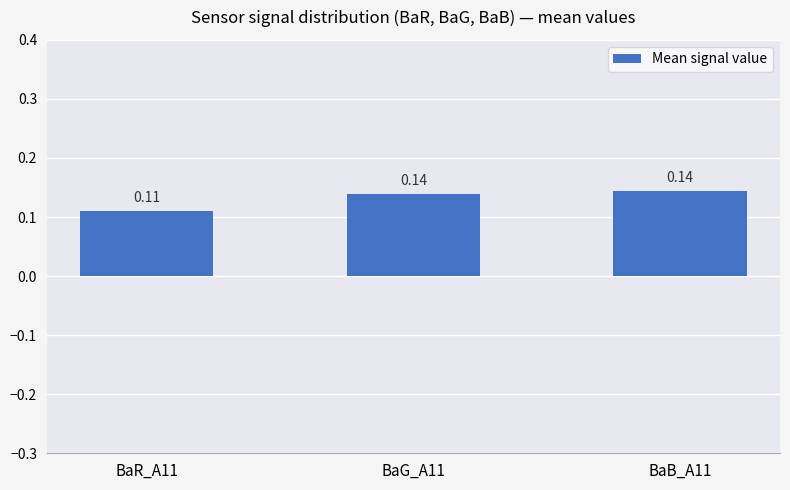

What is the sum of all values?

0.4